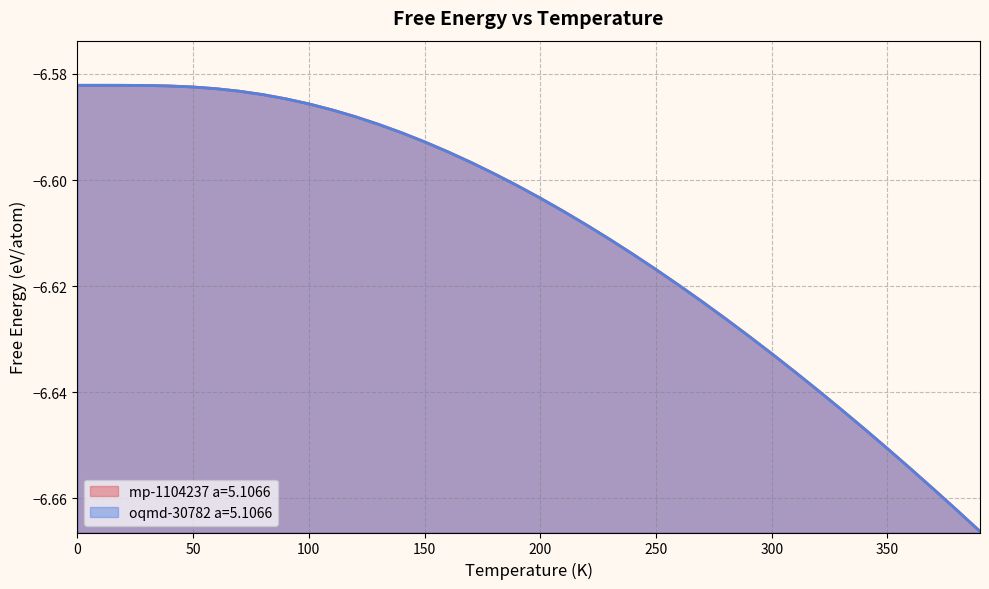

Rank the series by their maximum value, from lowest to highest.

oqmd-30782 a=5.1066, mp-1104237 a=5.1066